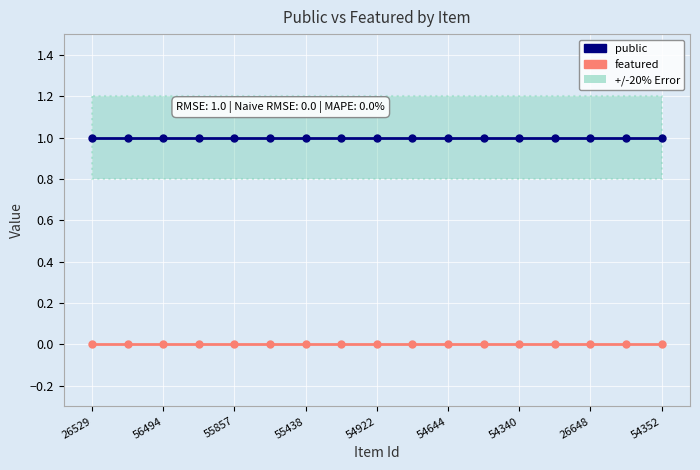

What is the label of the 10th point from the left?

9